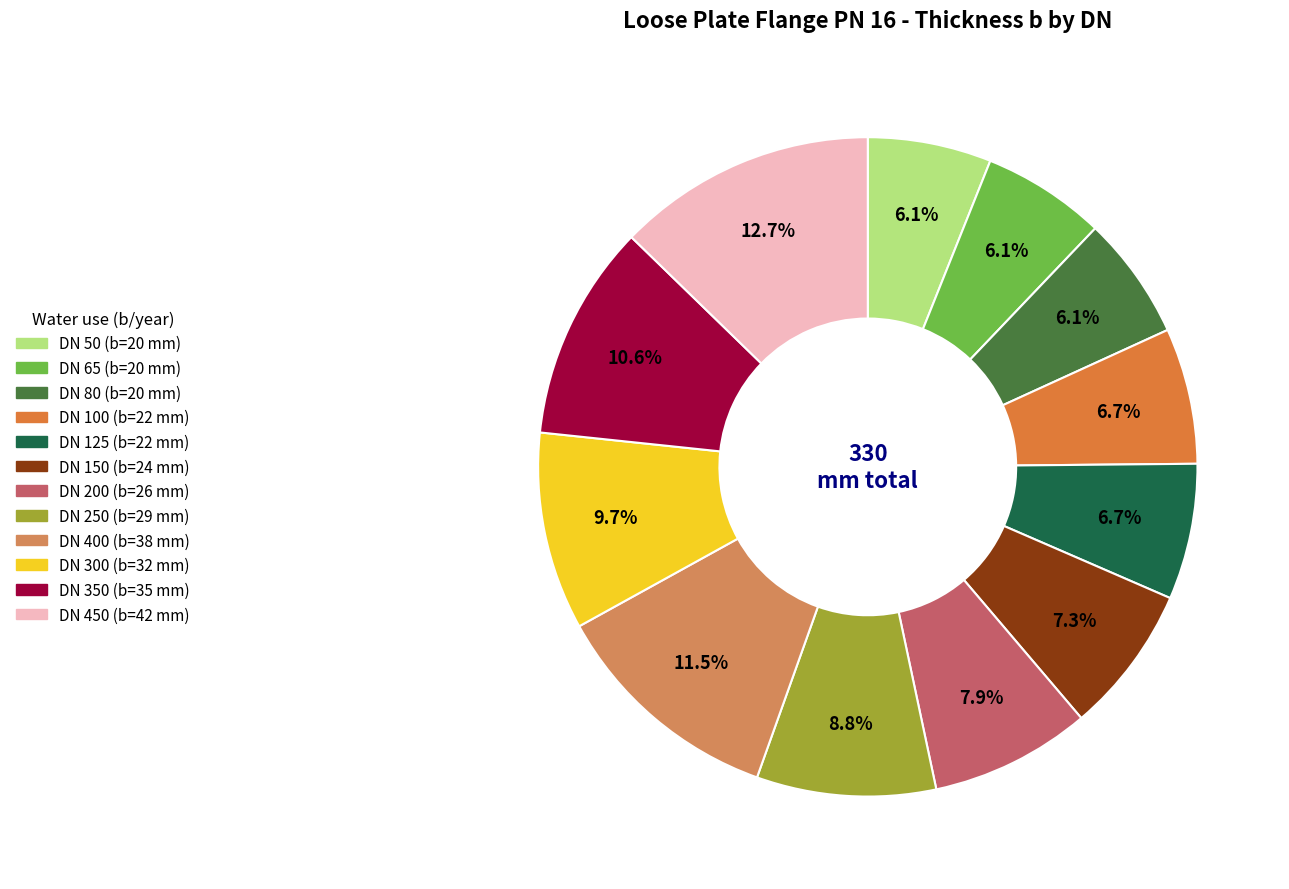

To the nearest percent, what is the average slice percentage?

8%